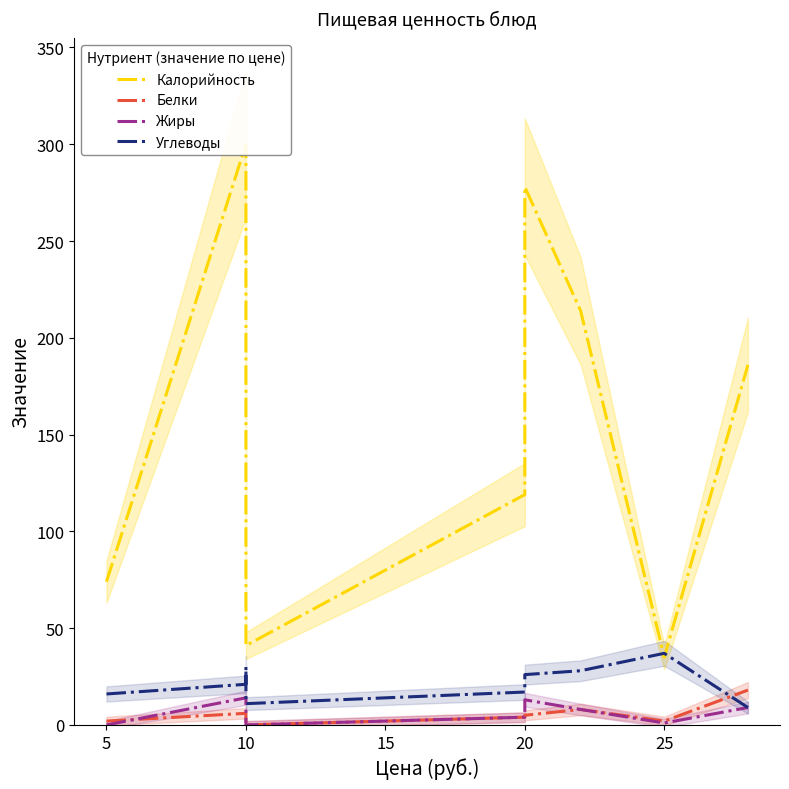

What is the average value of the Калорийность series?

156